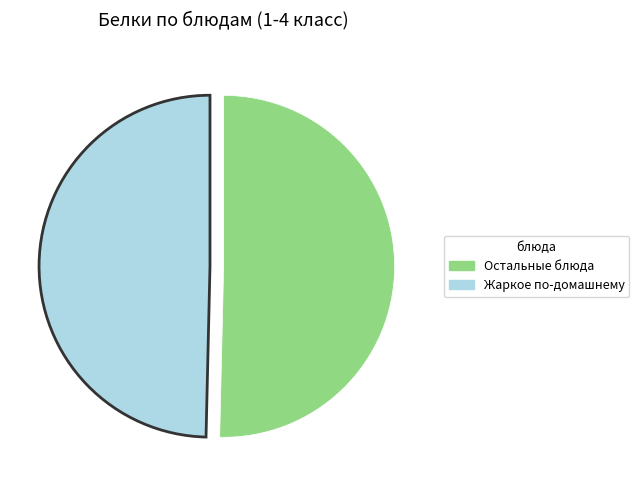

Approximately how many times larger is the value at Остальные блюда compared to Жаркое по-домашнему?

1.0